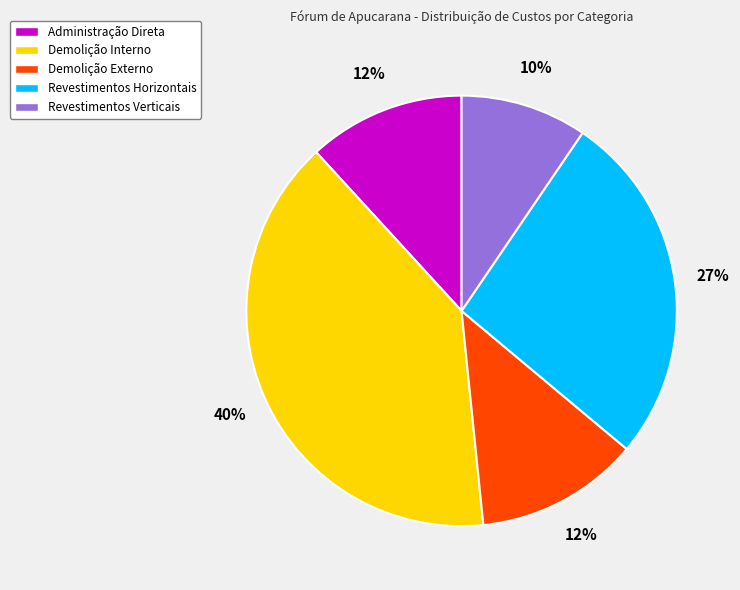

How many segments does this pie chart have?

5